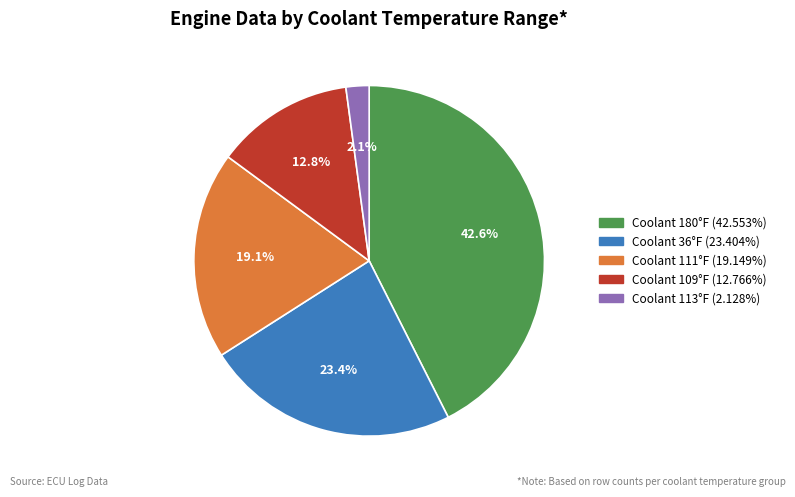

Does Coolant 111°F represent more than half of the total?

No